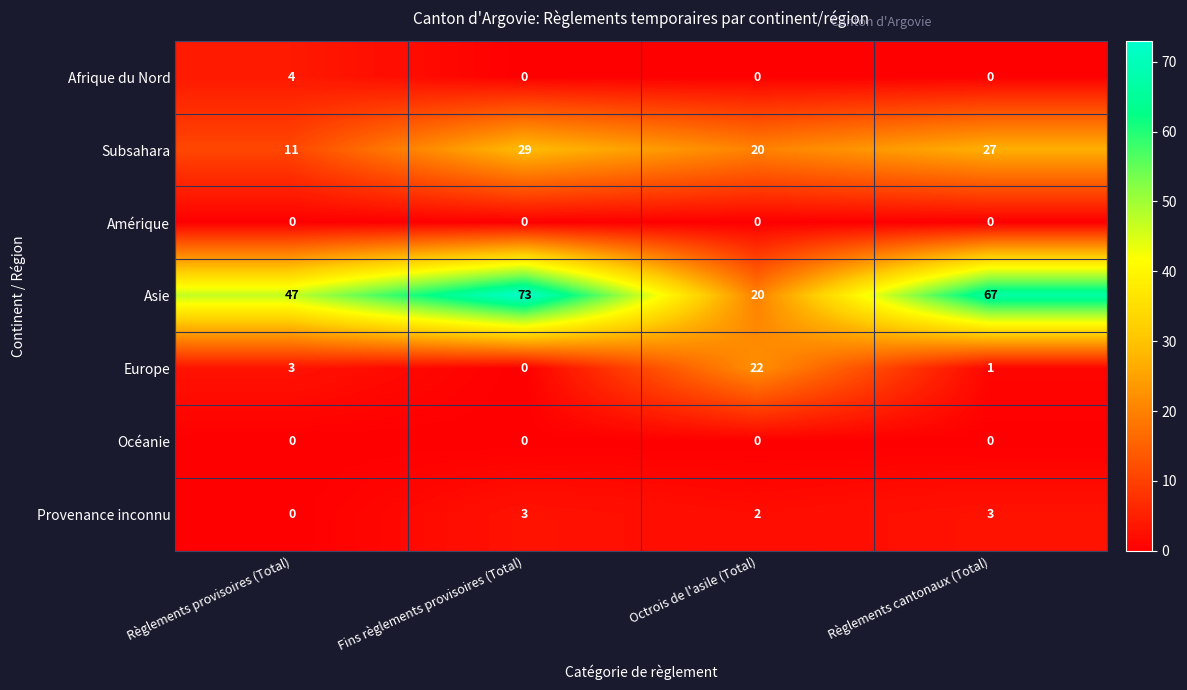

What is the difference between the maximum and minimum values in the Europe series?

22